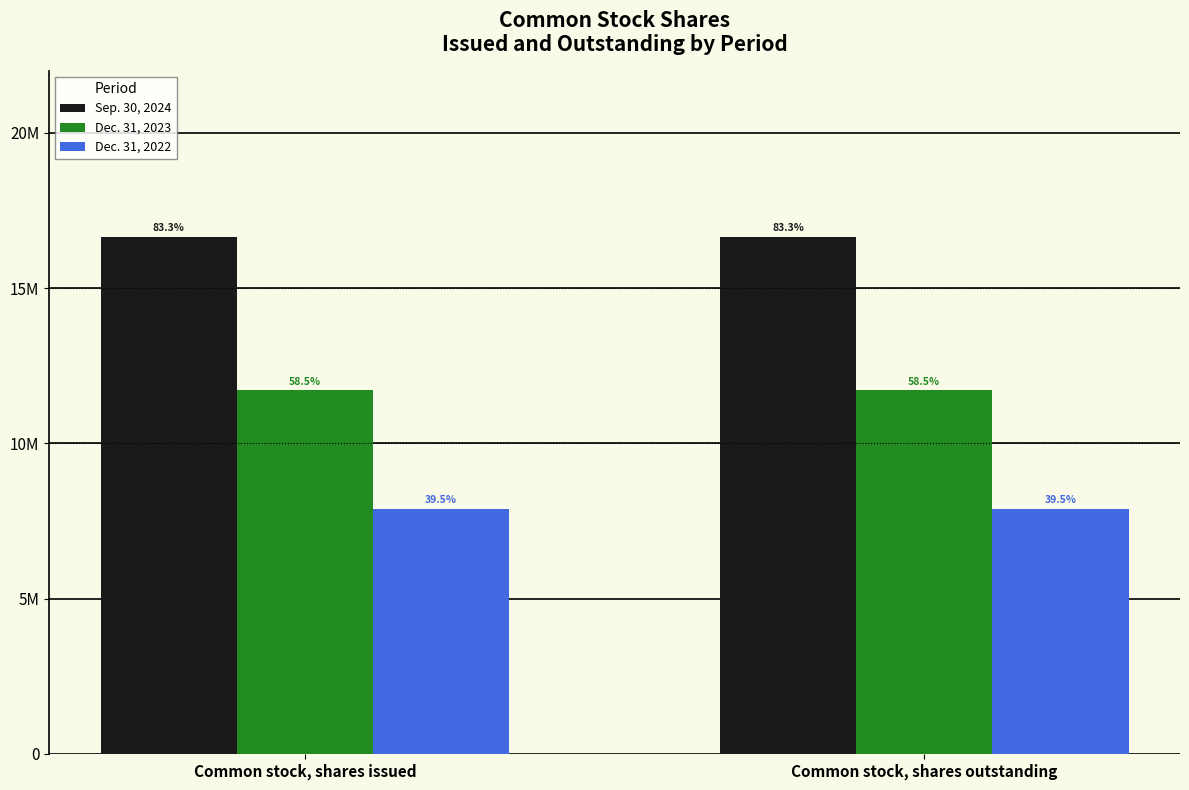

What is the sum of the Dec. 31, 2022 values at Common stock, shares outstanding and Common stock, shares issued?

15781256